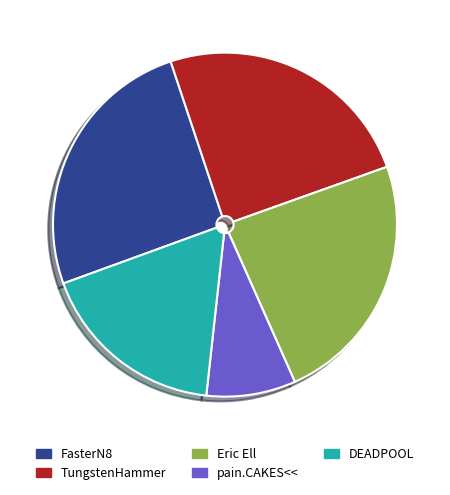

The TungstenHammer slice represents 25% of the pie. True or false?

True